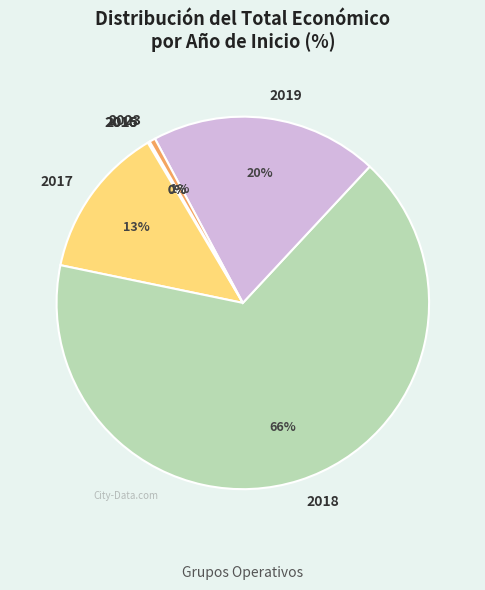

Is it true that 2018 is 59% of the pie?

False